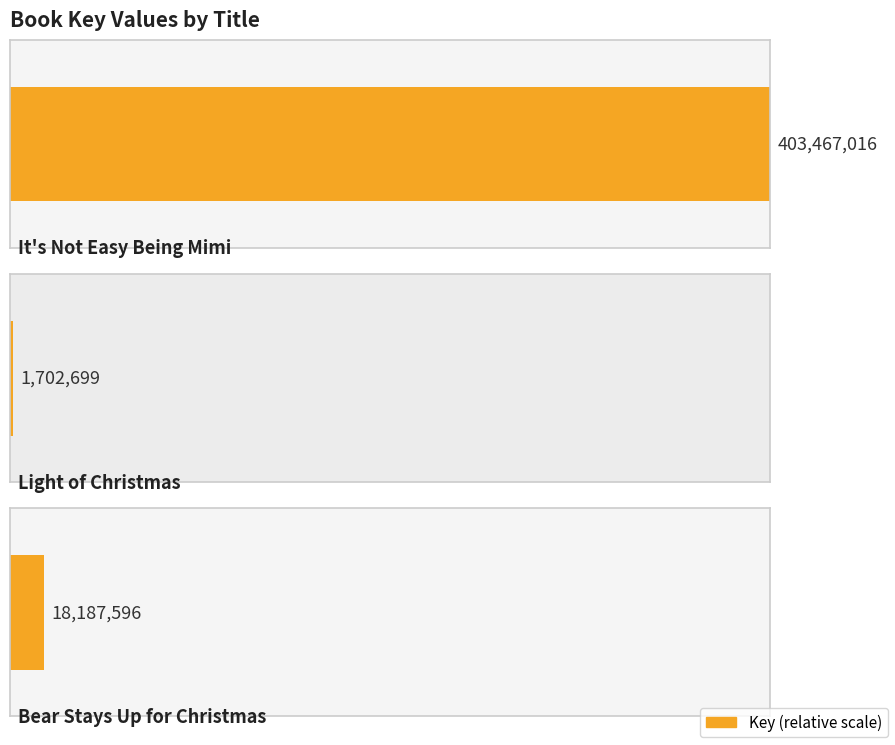

At which label is the value closest to 202584857?

Bear Stays Up for Christmas